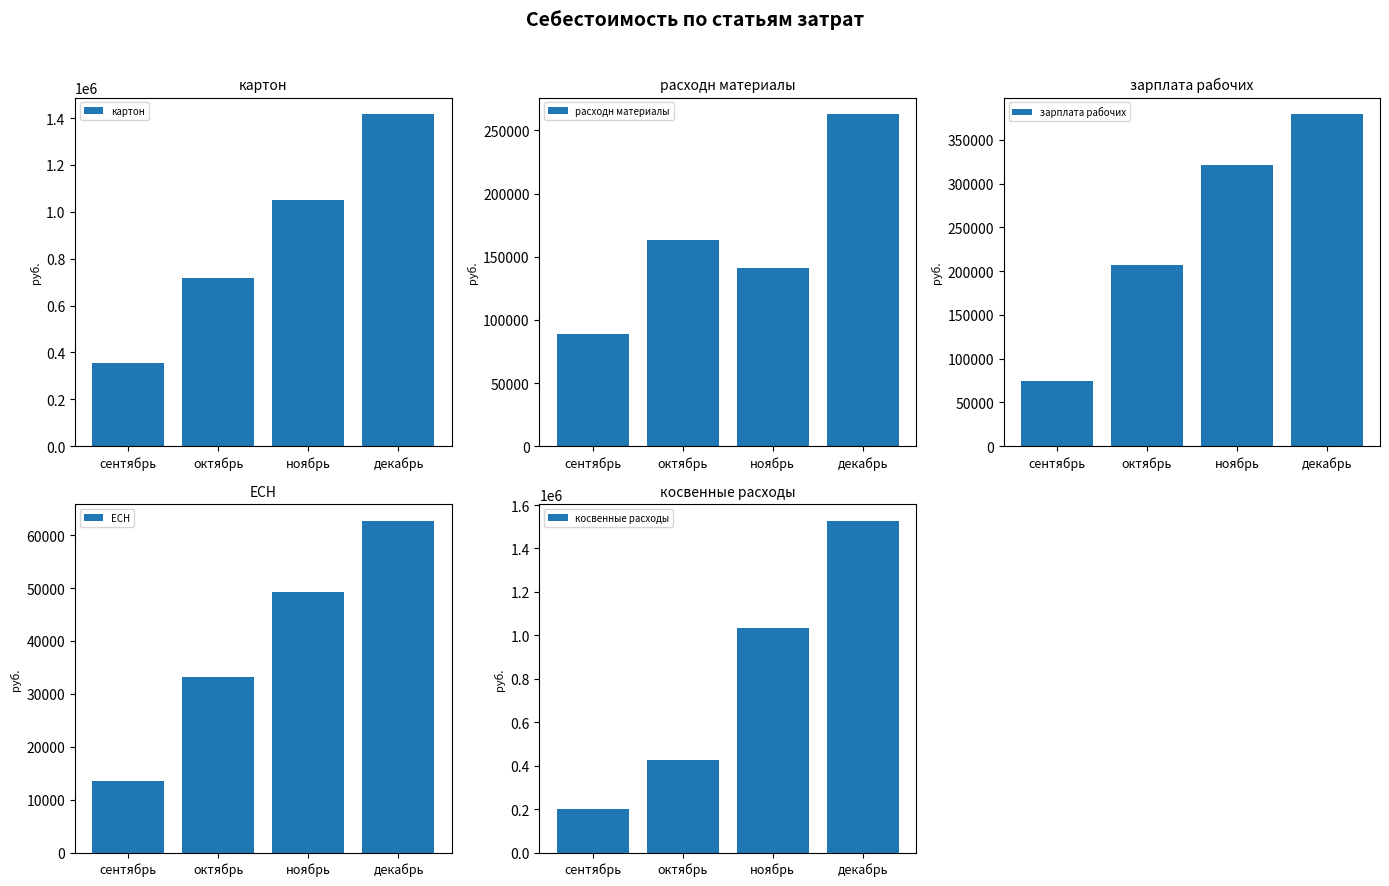

The расходн материалы series shows 136874.7 at сентябрь. True or false?

False